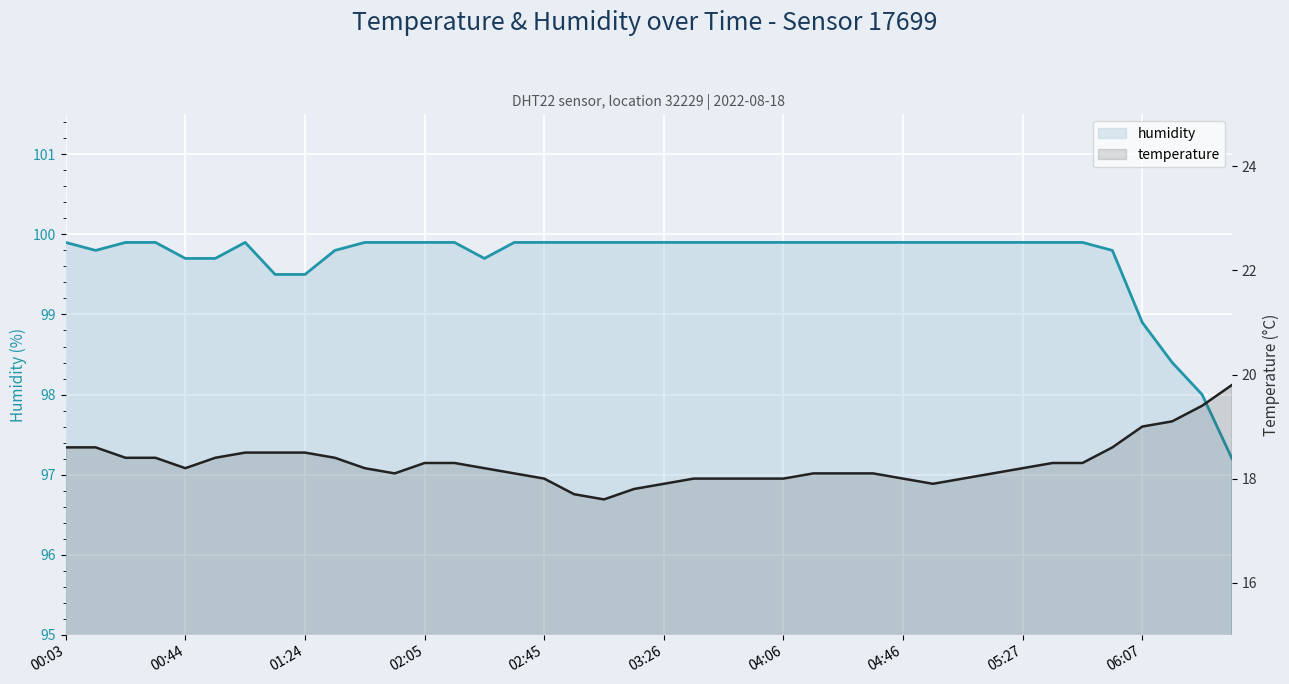

How many lines are shown in the chart?

2